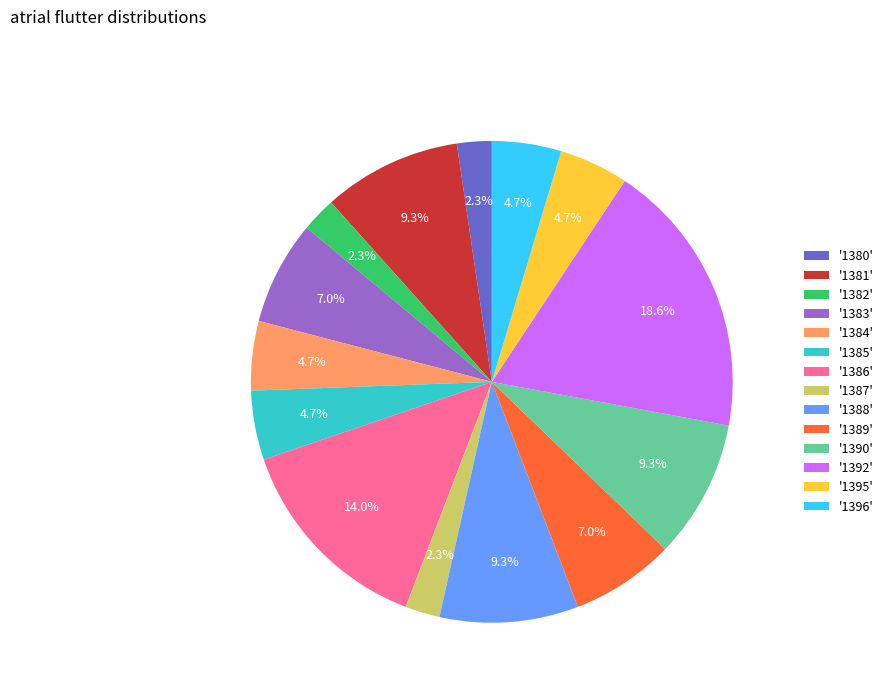

Approximately how many times larger is the value at '1388' compared to '1381'?

1.0